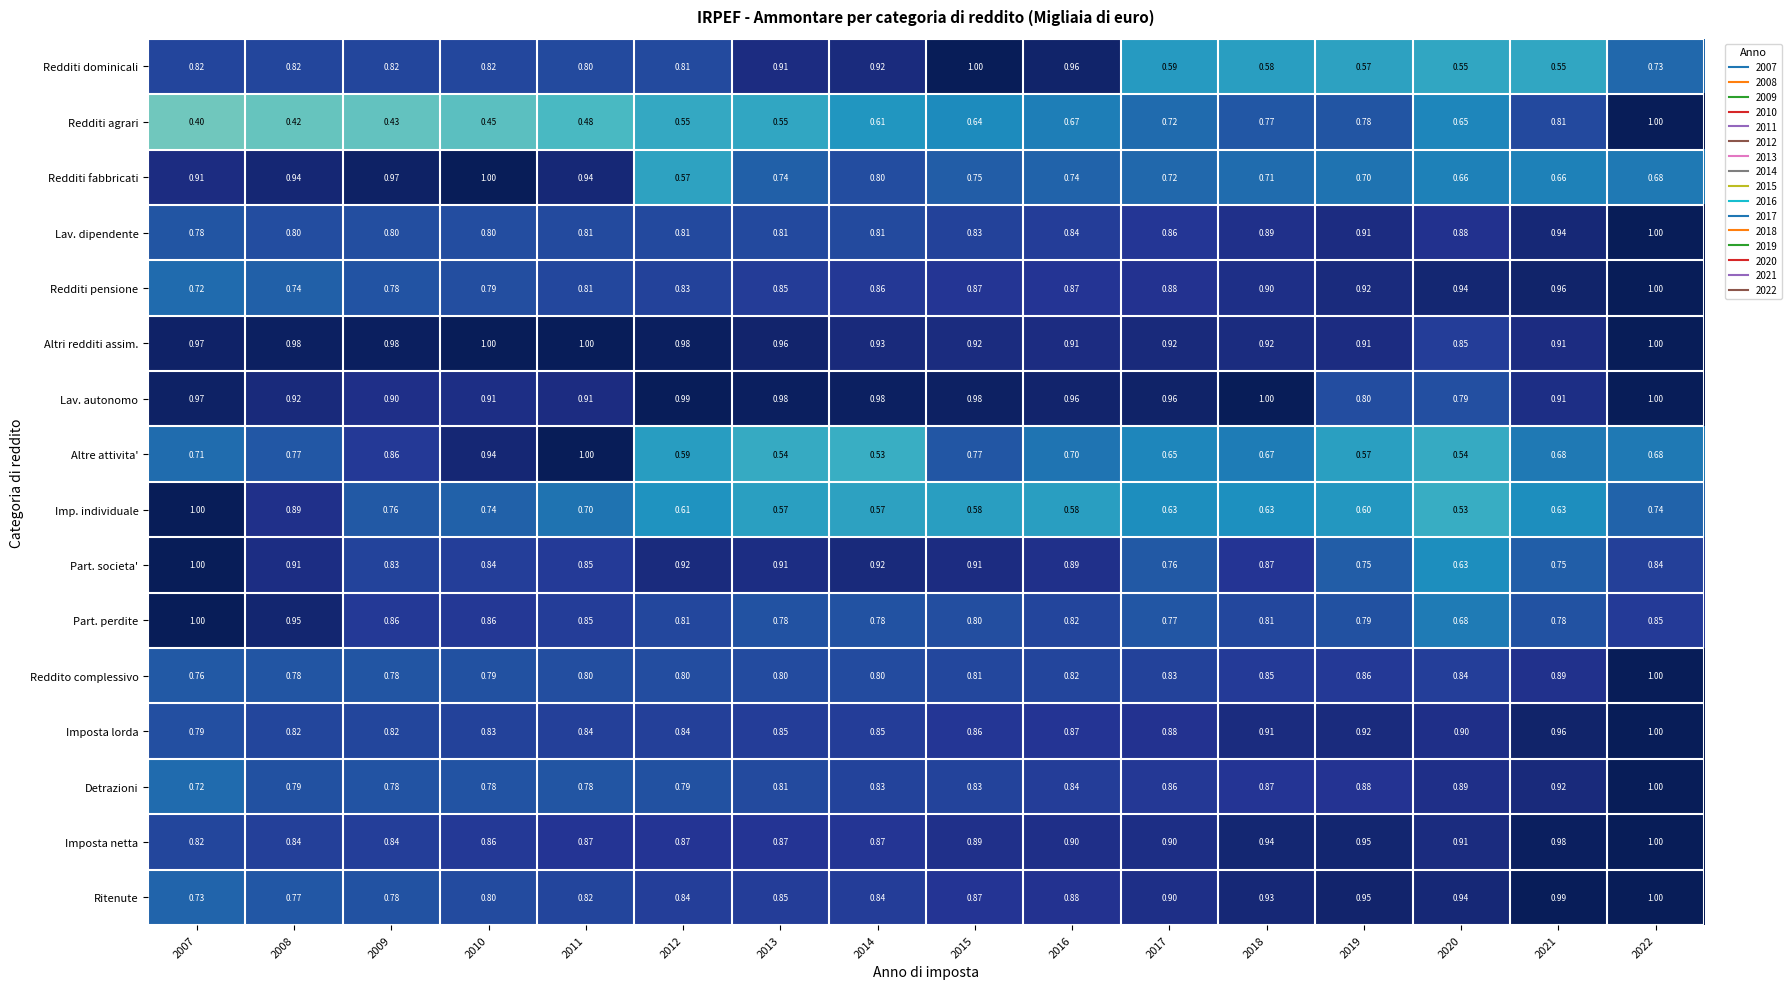

Is the value of Ritenute at 2012 greater than the value of Part. societa' at 2019?

Yes